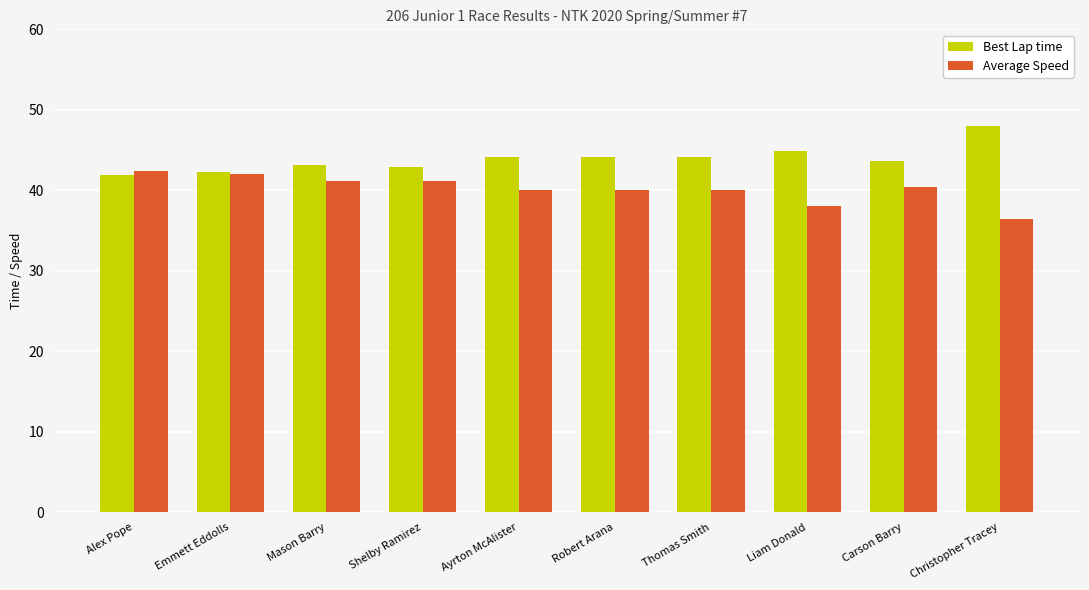

What is the approximate value of Best Lap time at Mason Barry?

43.1